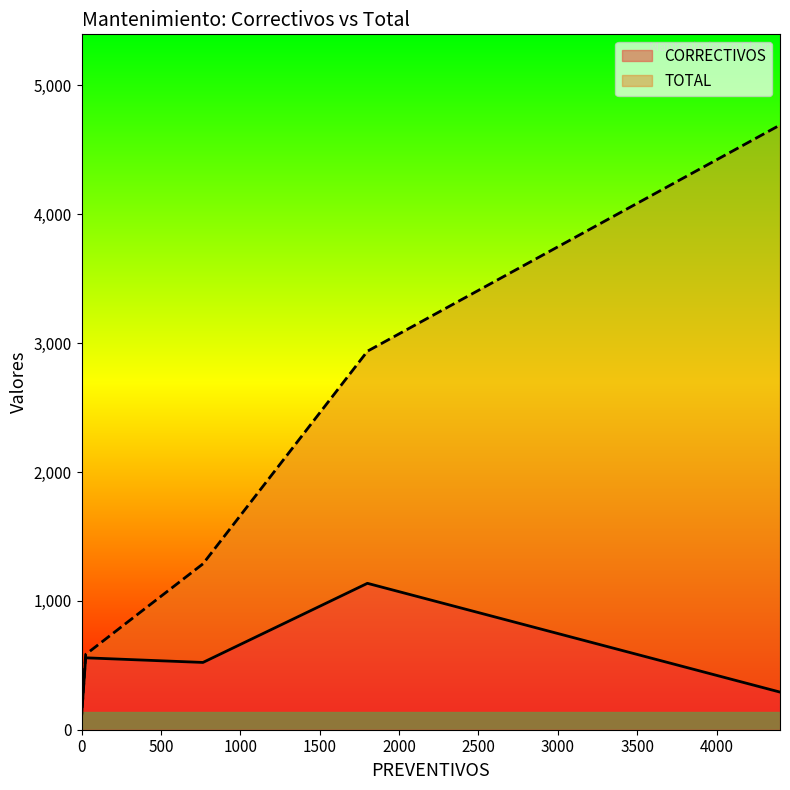

How many lines are shown in the chart?

2